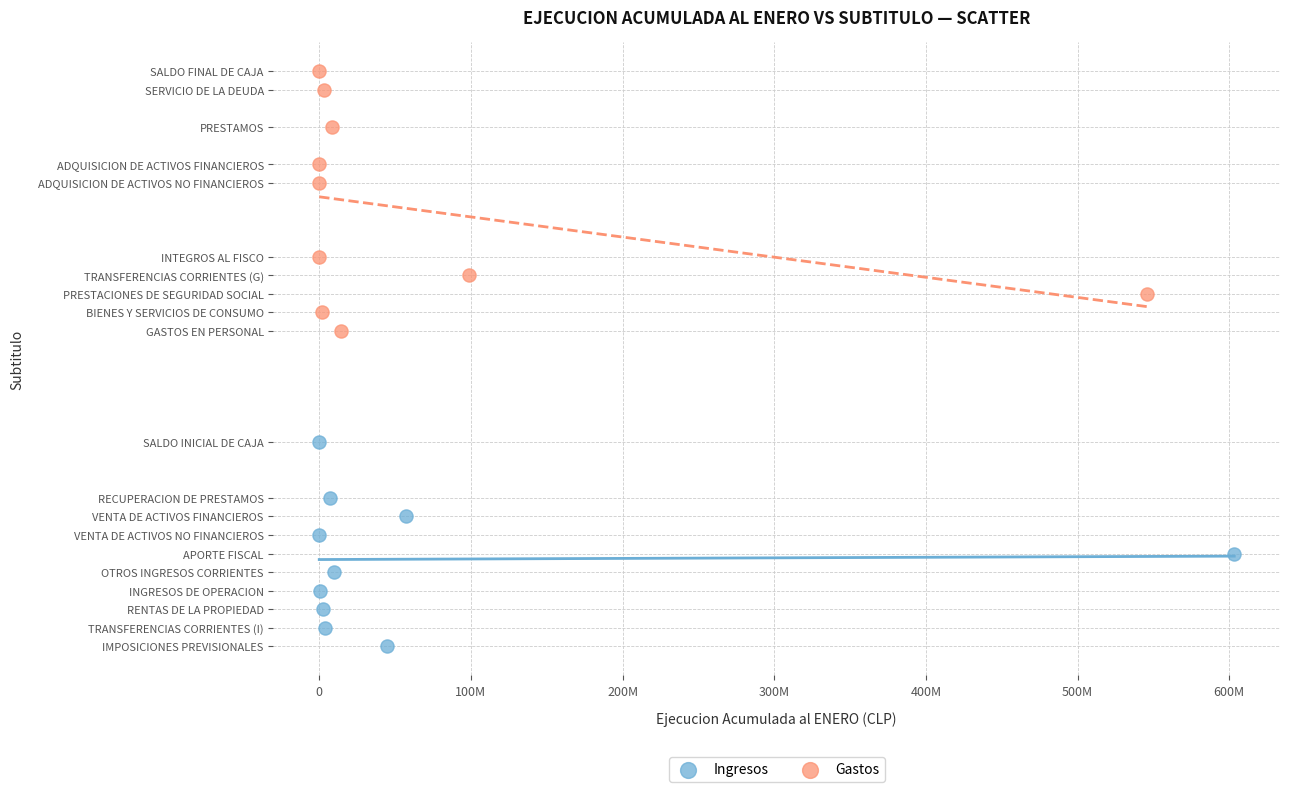

What are all the series names shown in the legend?

Ingresos, Gastos